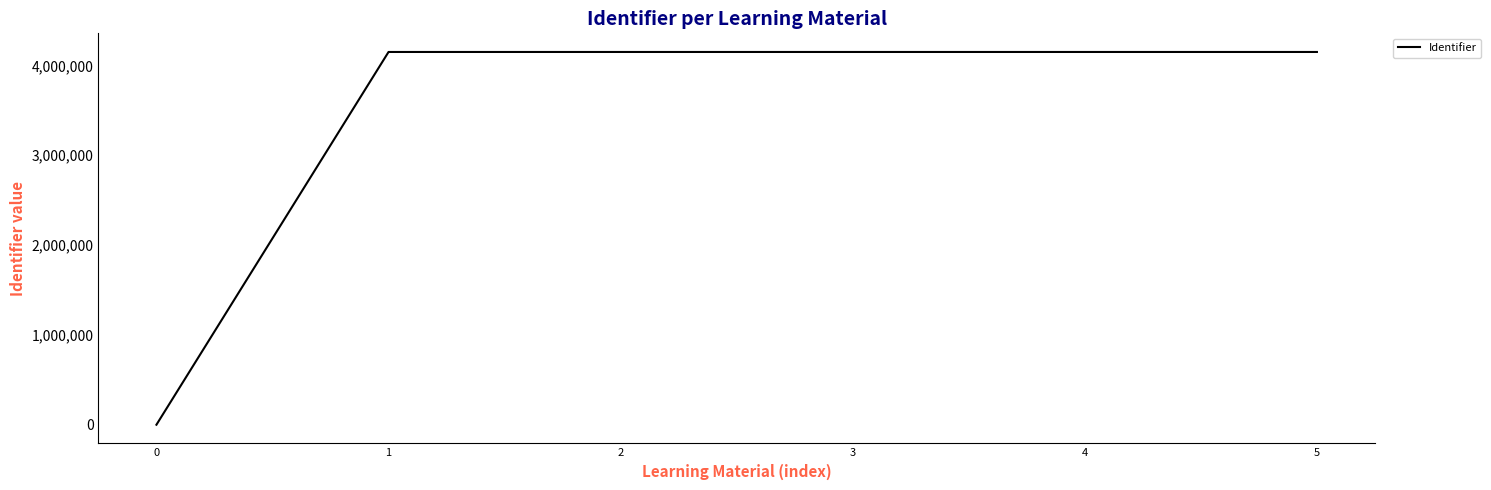

True or false: the data has more than 2 interior local peaks.

False